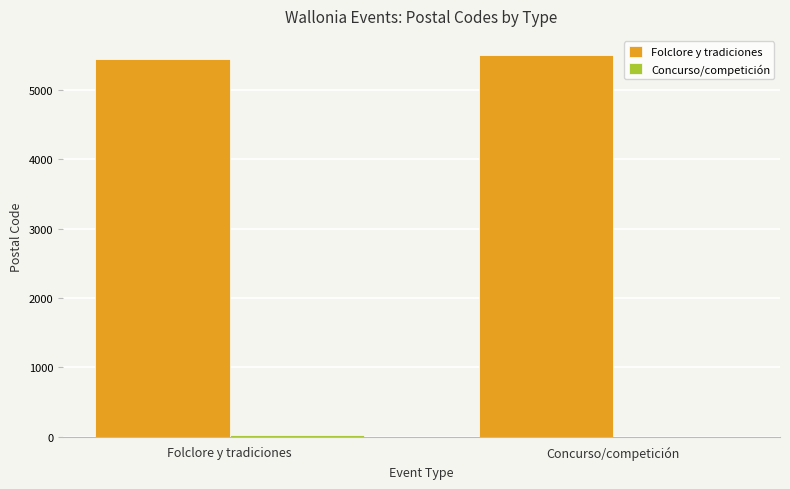

How many groups of bars are there?

2